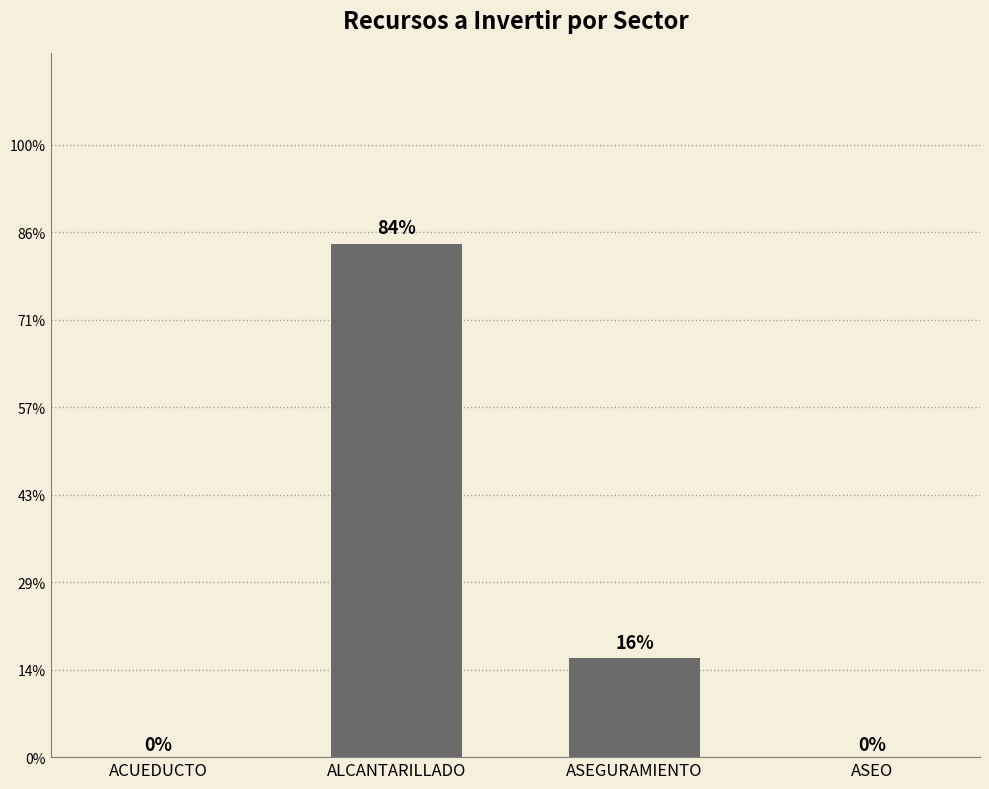

What is the difference between the maximum and minimum values?

460658736.0